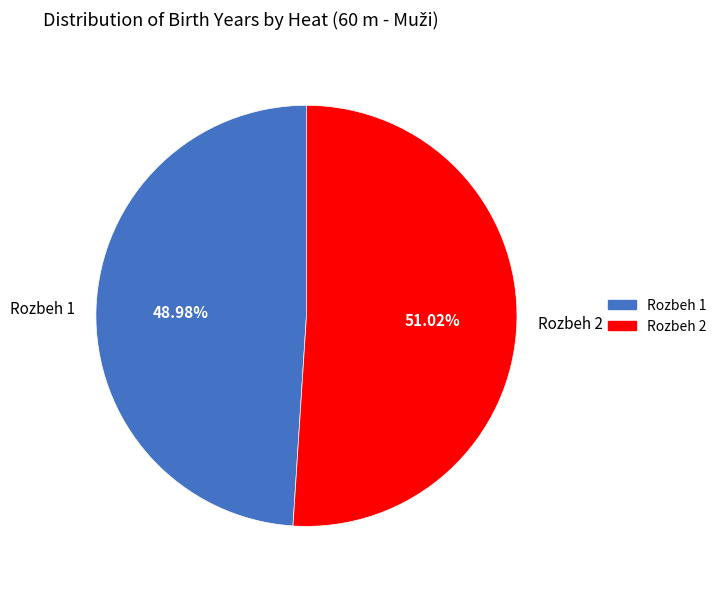

To the nearest percent, what is the average slice percentage?

50%